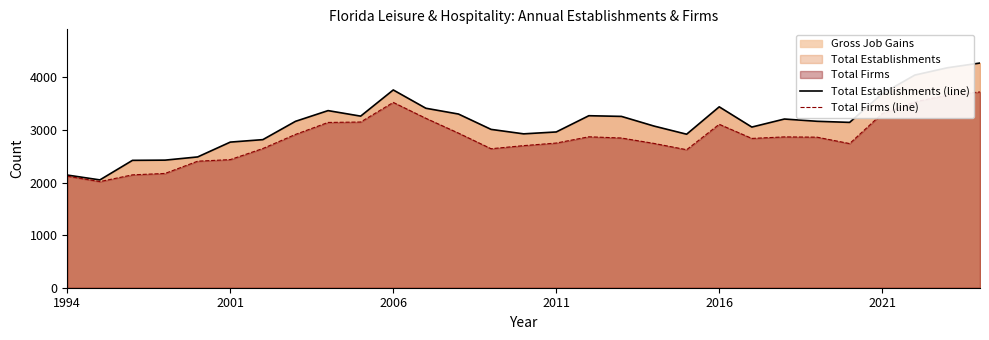

Rank the series at 24 from lowest to highest value.

Total Firms (line), Total Establishments (line)